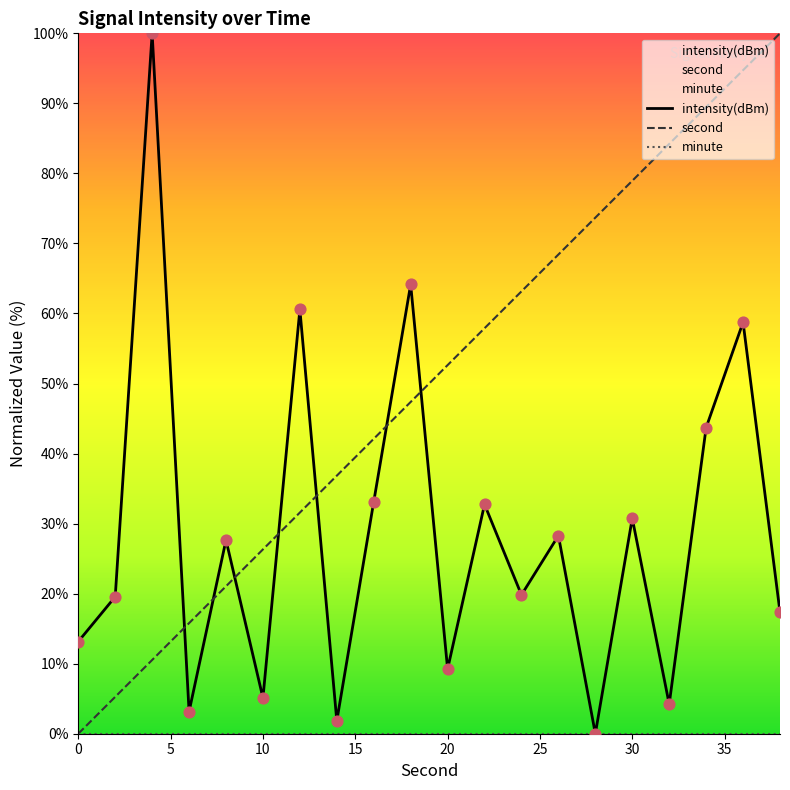

Which series contains the lowest Y value?

intensity(dBm)